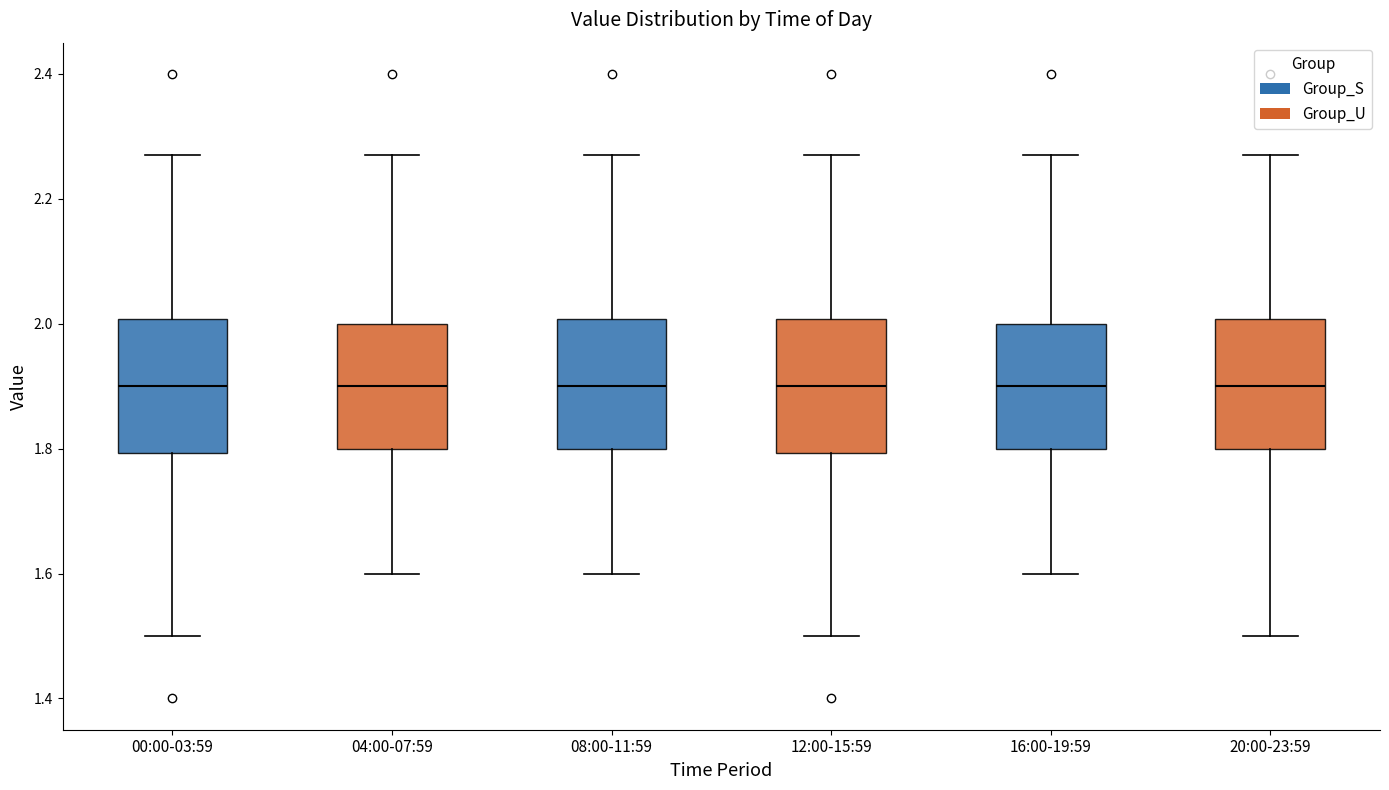

Reading left to right, transcribe this box plot: for each box, give where its median line is, the range the box spans, and where its two whiskers end, as read against the y-axis. The values are not printed on the chart, so give them approximately, as read against the axis.

00:00-03:59: median 1.90, box 1.80 to 2.00, whiskers 1.50 to 2.28
04:00-07:59: median 1.90, box 1.80 to 2.00, whiskers 1.60 to 2.28
08:00-11:59: median 1.90, box 1.80 to 2.00, whiskers 1.60 to 2.28
12:00-15:59: median 1.90, box 1.80 to 2.00, whiskers 1.50 to 2.28
16:00-19:59: median 1.90, box 1.80 to 2.00, whiskers 1.60 to 2.28
20:00-23:59: median 1.90, box 1.80 to 2.00, whiskers 1.50 to 2.28